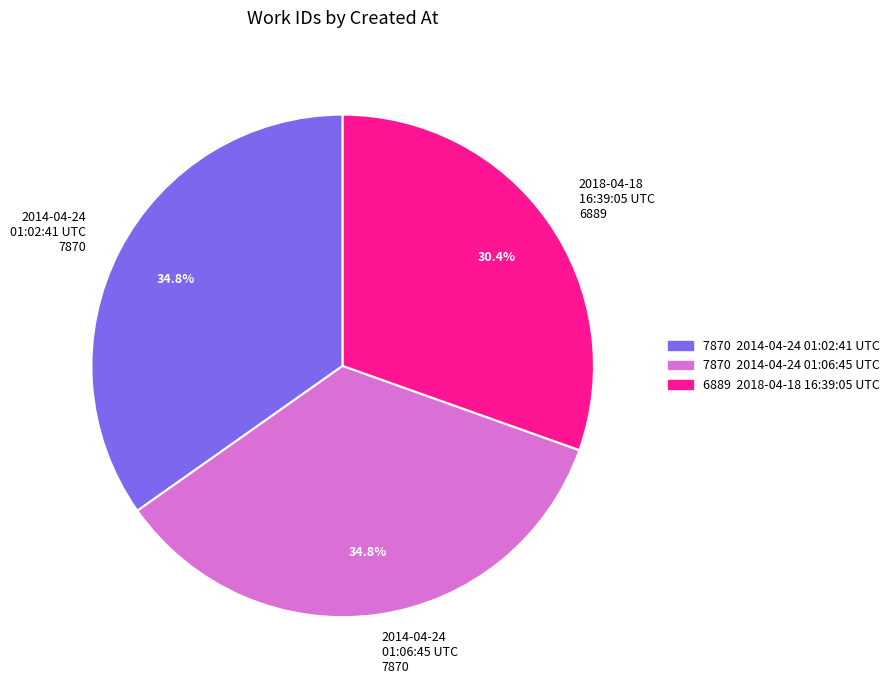

What is the total percentage of 2014-04-24 01:06:45 UTC 7870 and 2014-04-24 01:02:41 UTC 7870?

69.6%